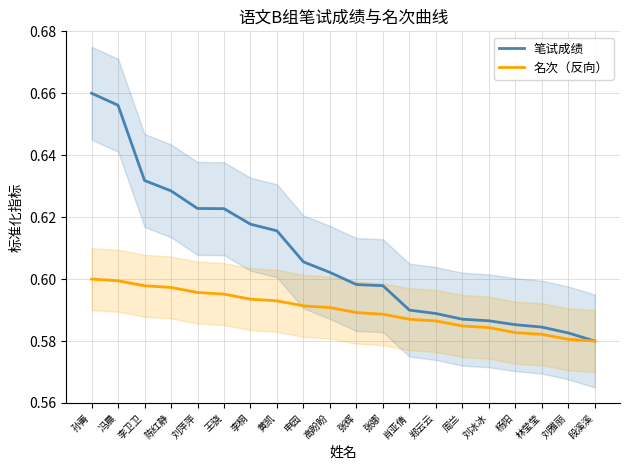

The value of 名次（反向） at 孙菁 is 0.1. True or false?

False